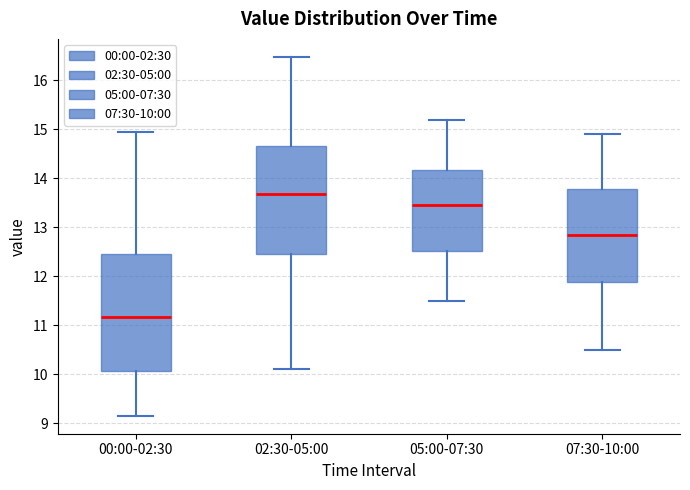

Which box's median line is the highest?

02:30-05:00